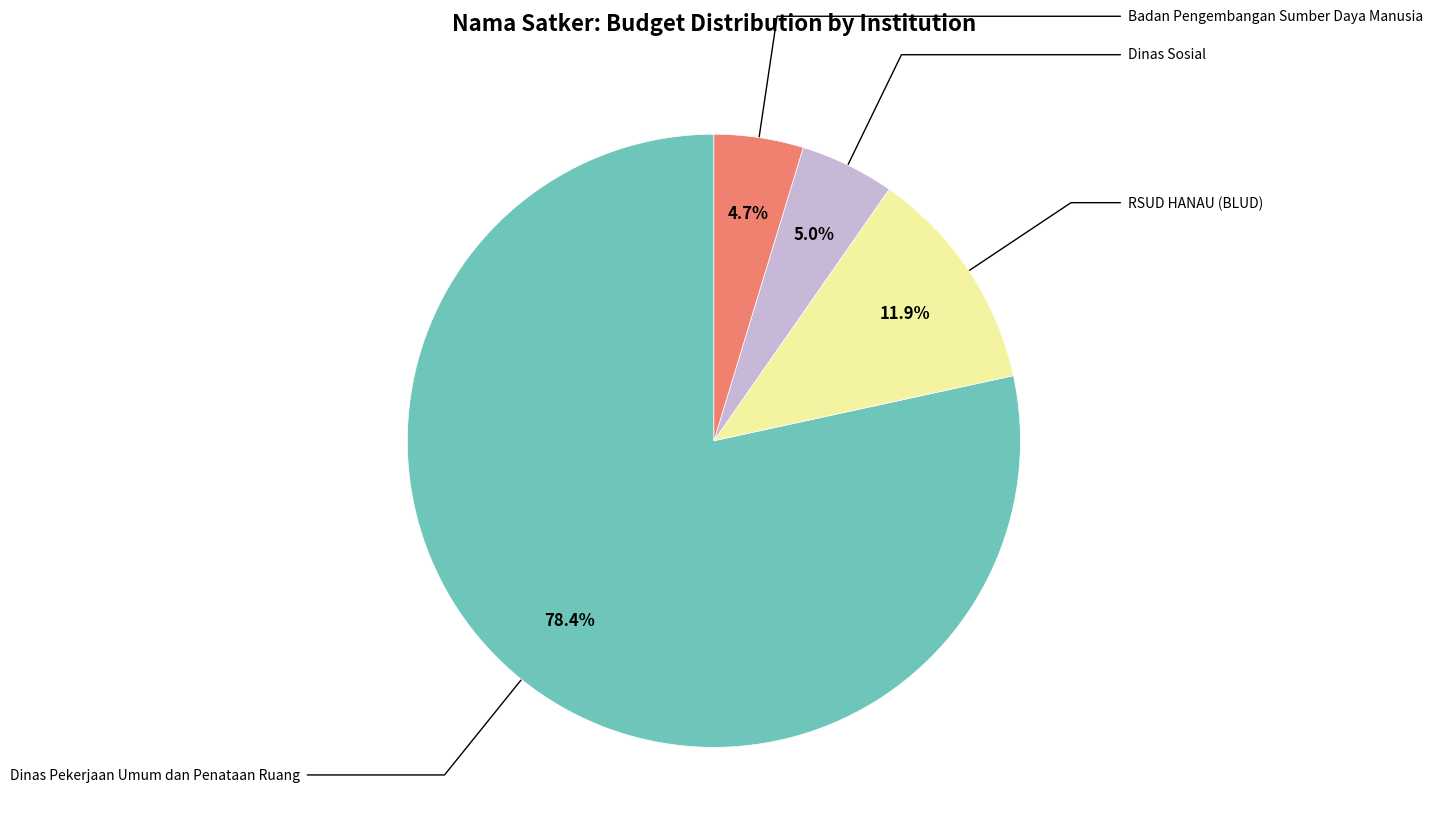

Is there a majority slice in this chart?

Yes